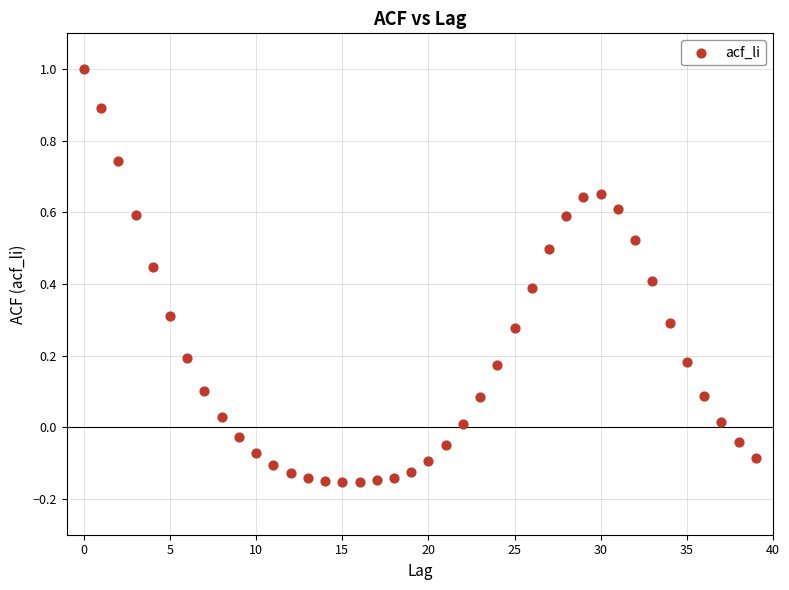

What is the range of Y values (max minus min)?

1.2